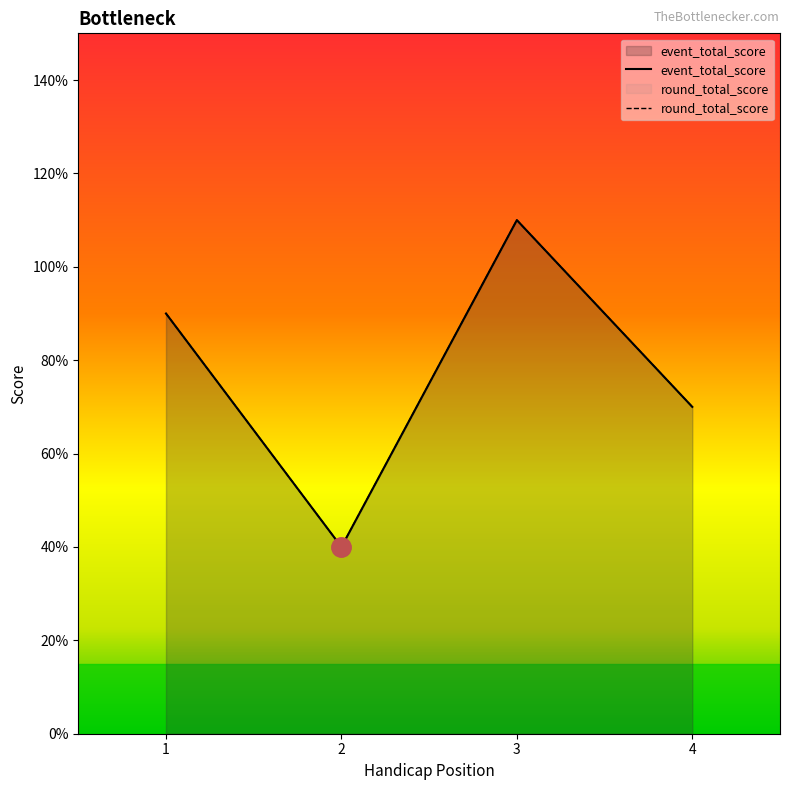

Which has a higher value, 1 or 3?

3